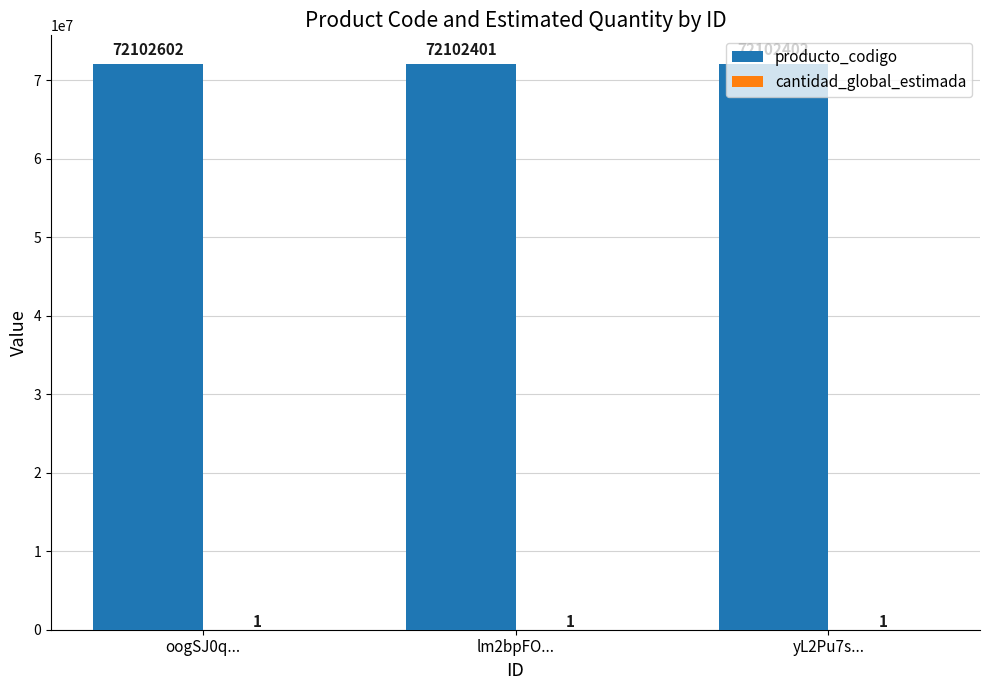

Which series has the largest range (max minus min)?

producto_codigo